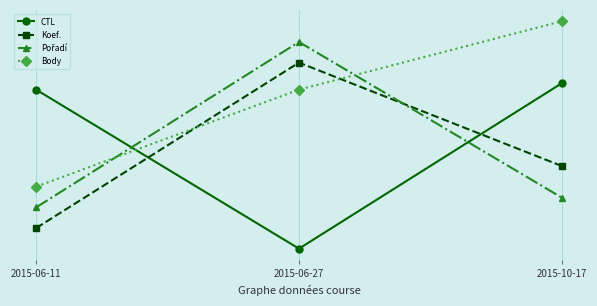

Does the chart have visible grid lines?

Yes